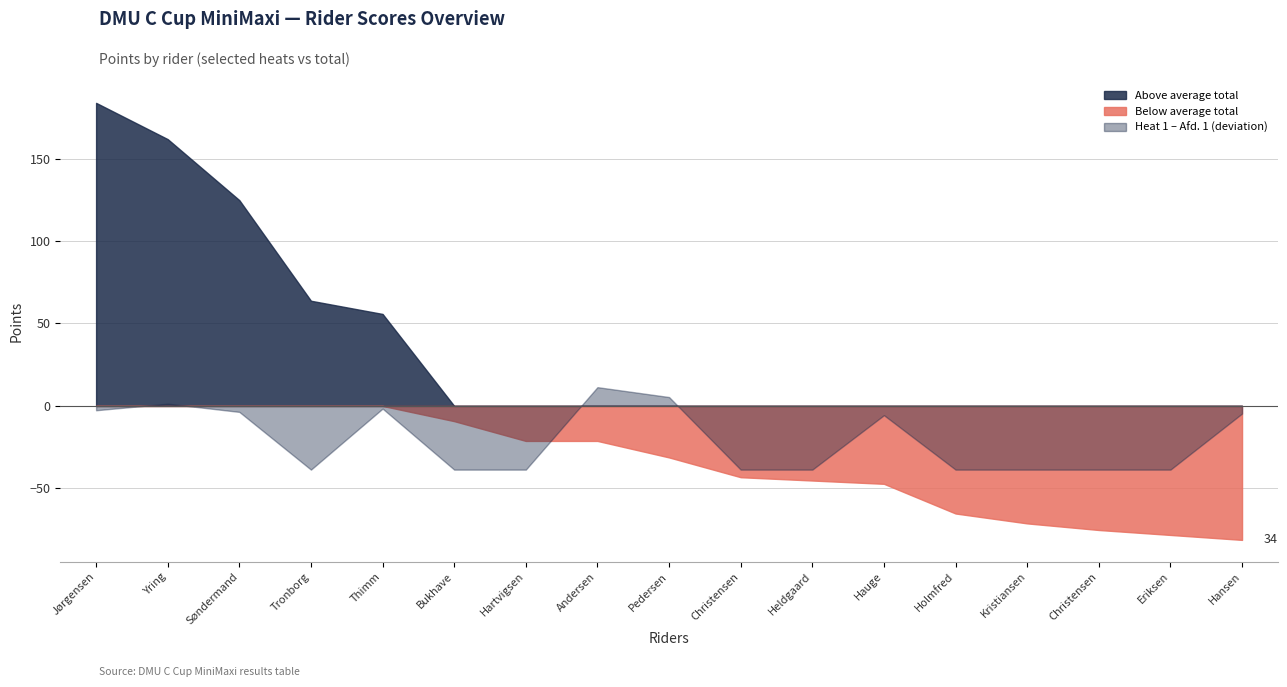

How many interior local peaks does the H1_afd2 series have?

2